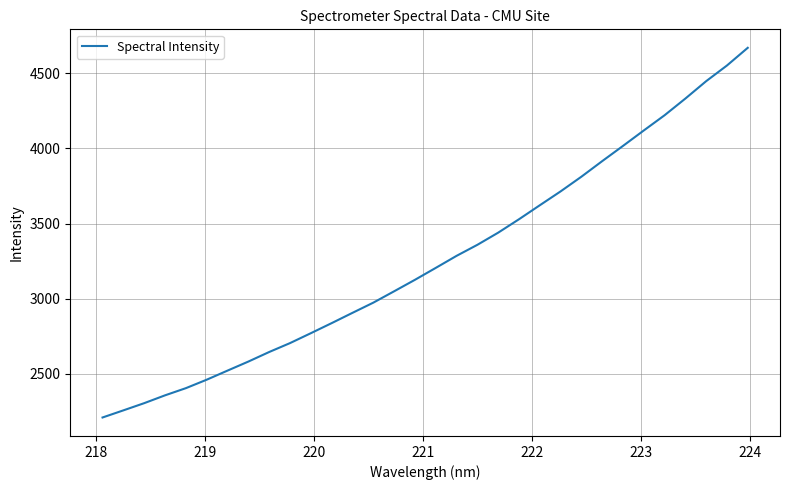

What is the smallest value displayed?

2209.8